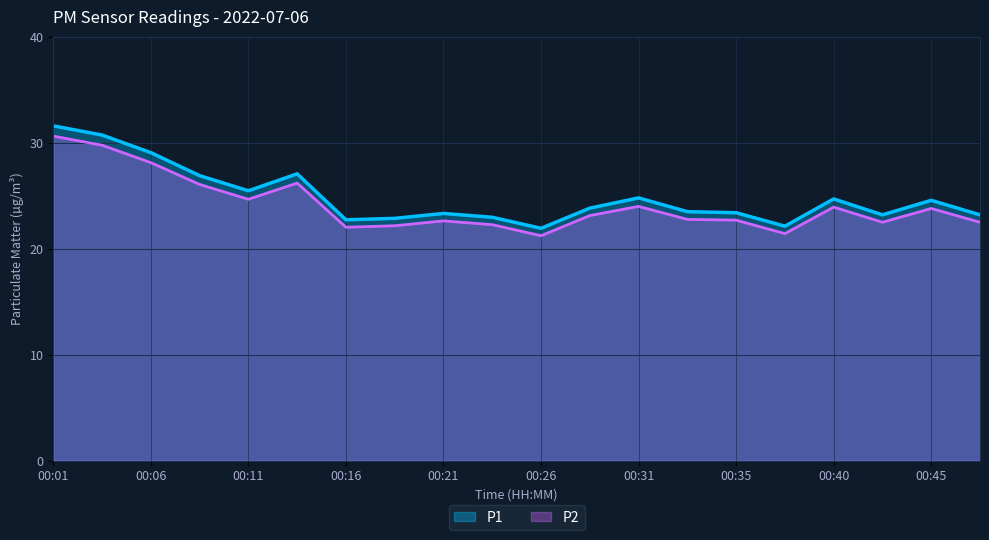

List the labels in order of P2 value, largest first.

00:01, 00:04, 00:06, 00:14, 00:09, 00:11, 00:31, 00:40, 00:45, 00:28, 00:33, 00:35, 00:21, 00:43, 00:48, 00:23, 00:18, 00:16, 00:38, 00:26